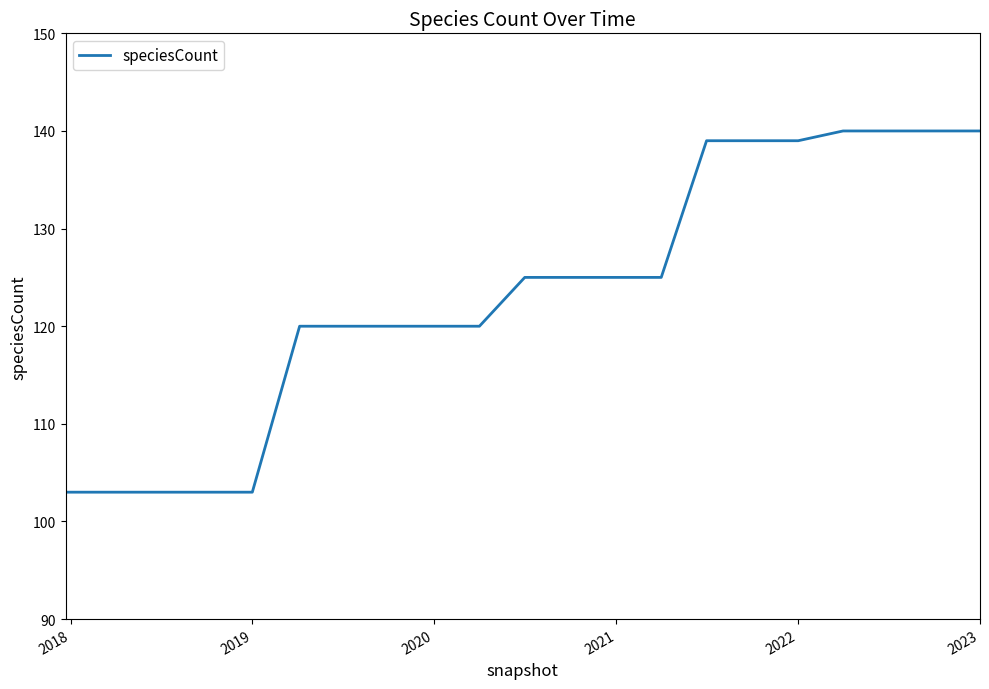

What is the maximum value shown in the chart?

140